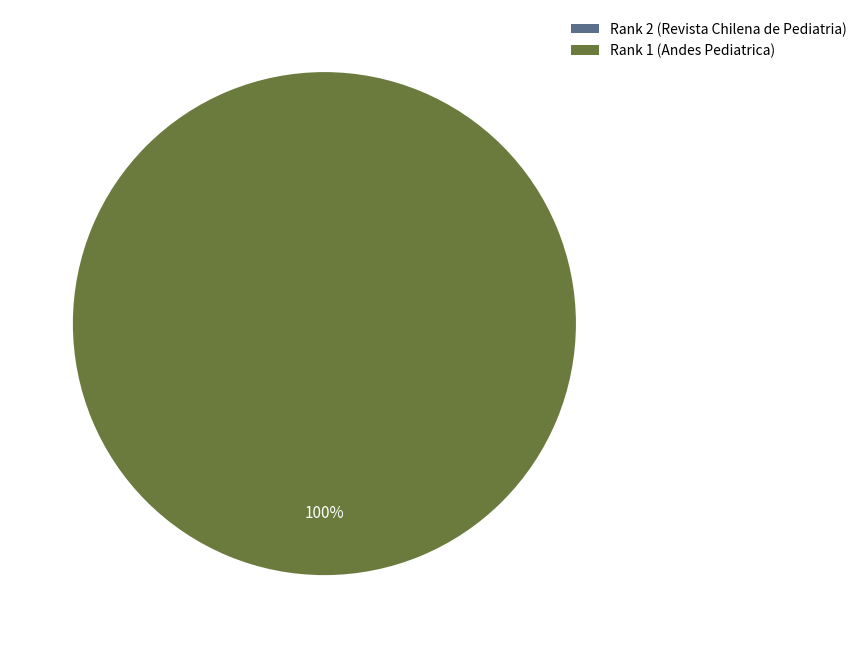

To the nearest percent, what percentage of the pie is Rank 1 (Andes Pediatrica)?

100%